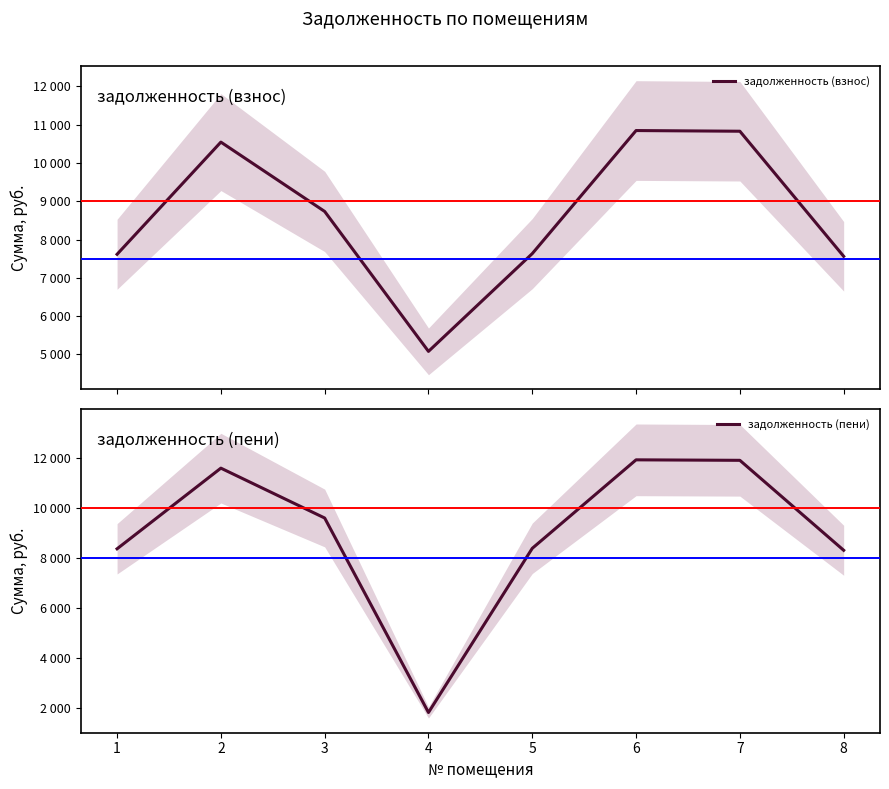

Count the number of categories in the chart.

8